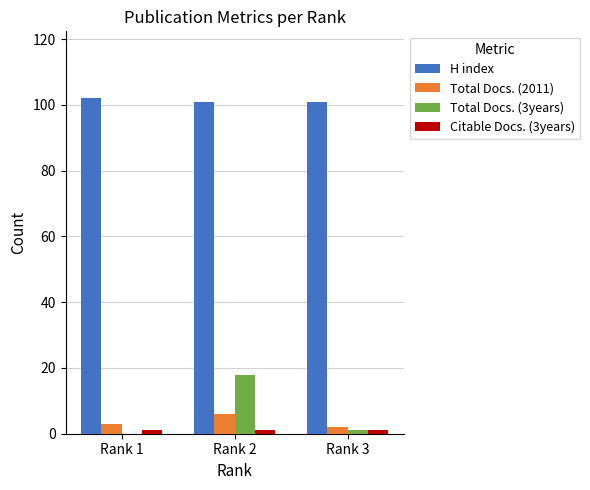

What is the sum of all Total Docs. (2011) values?

11